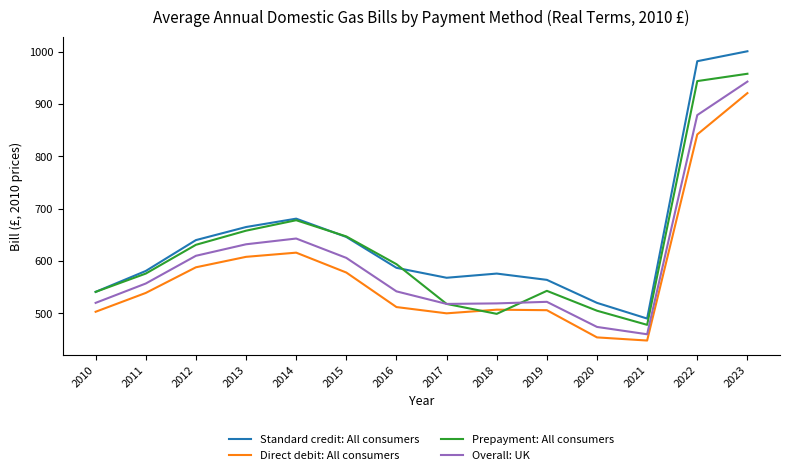

True or false: Standard credit: All consumers and Direct debit: All consumers cross at least once.

False